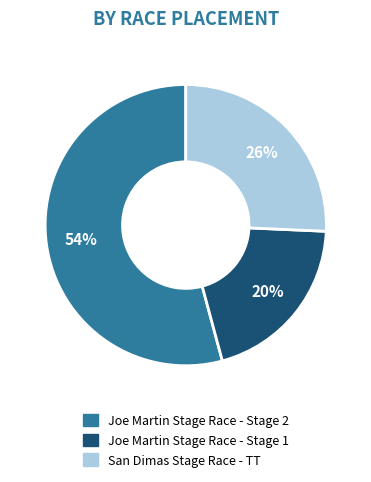

To the nearest percent, what portion does Joe Martin Stage Race - Stage 2 represent?

54%